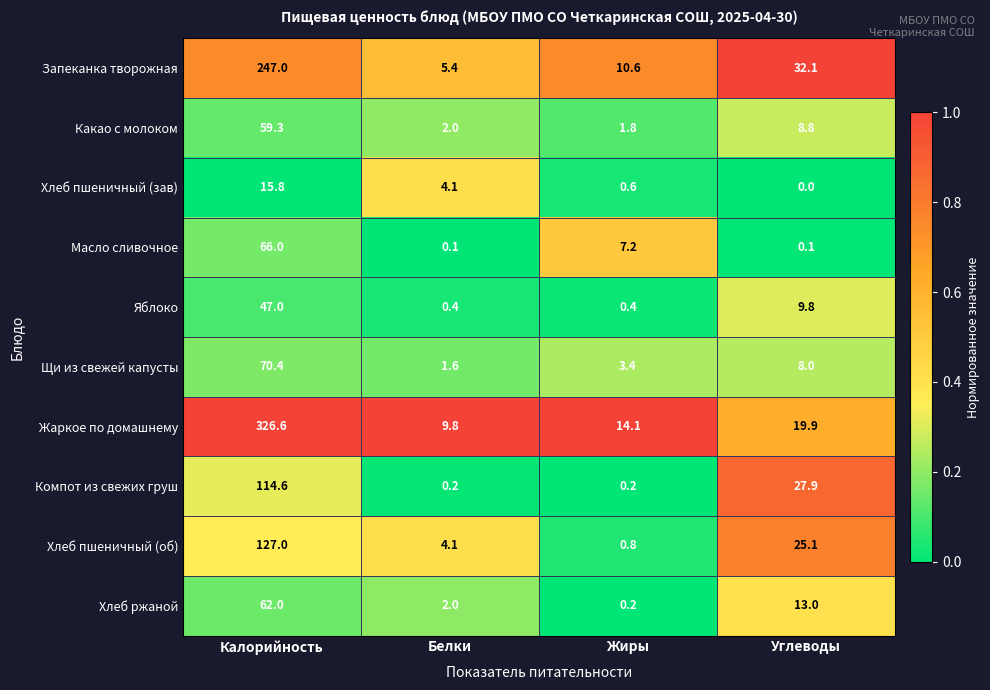

What is the difference between the Какао с молоком values at Углеводы and Жиры?

7.0